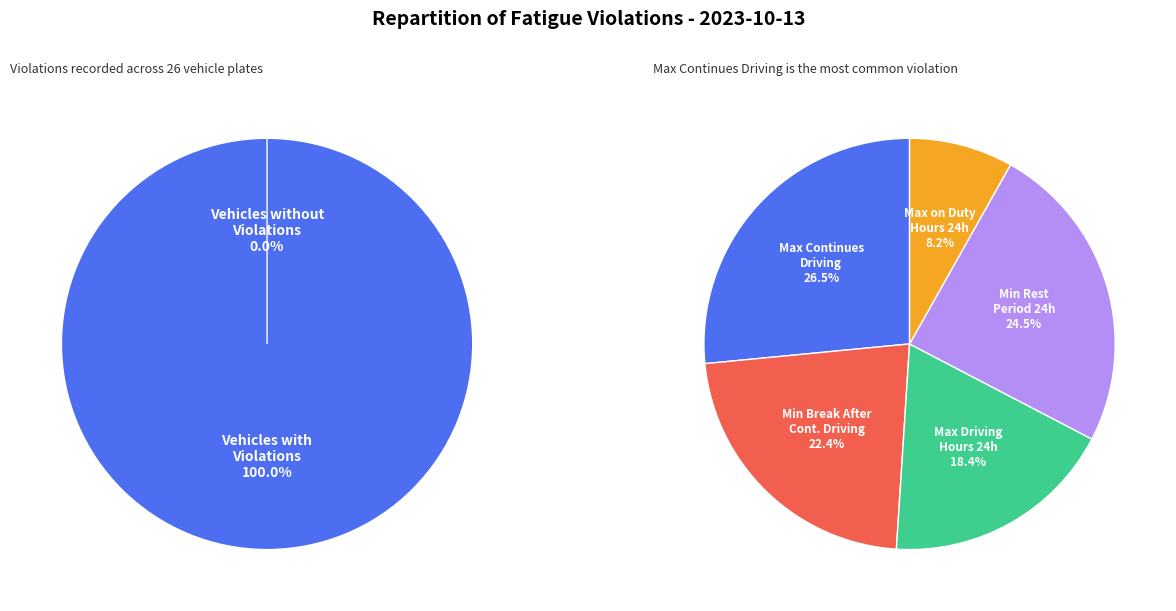

Which category has the biggest portion of the pie?

Max Continues Driving